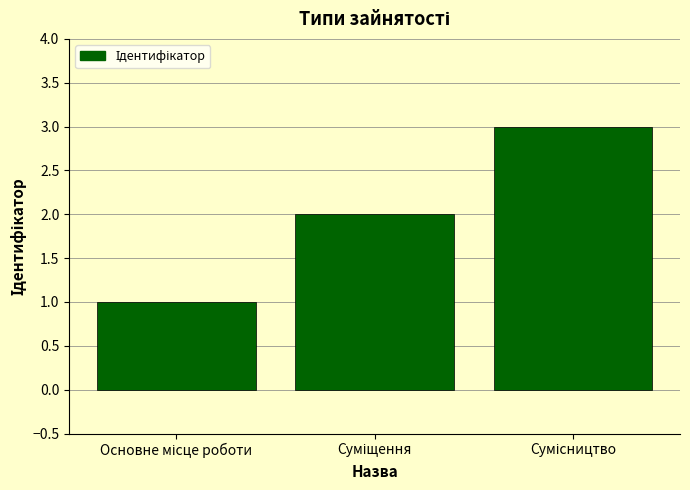

How many bars are there in total?

3